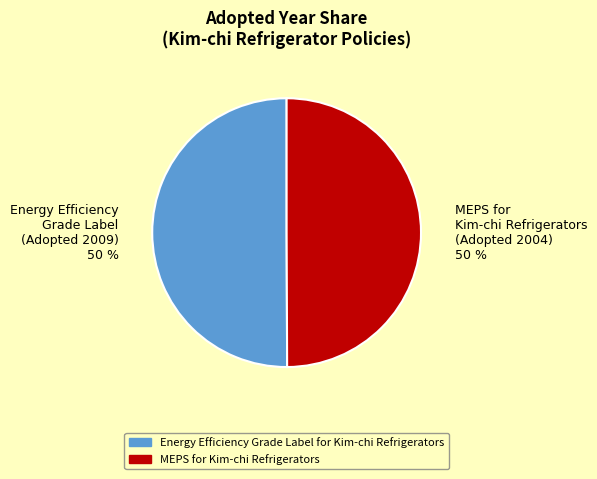

To the nearest percent, what percentage of the pie is MEPS for Kim-chi Refrigerators?

50%